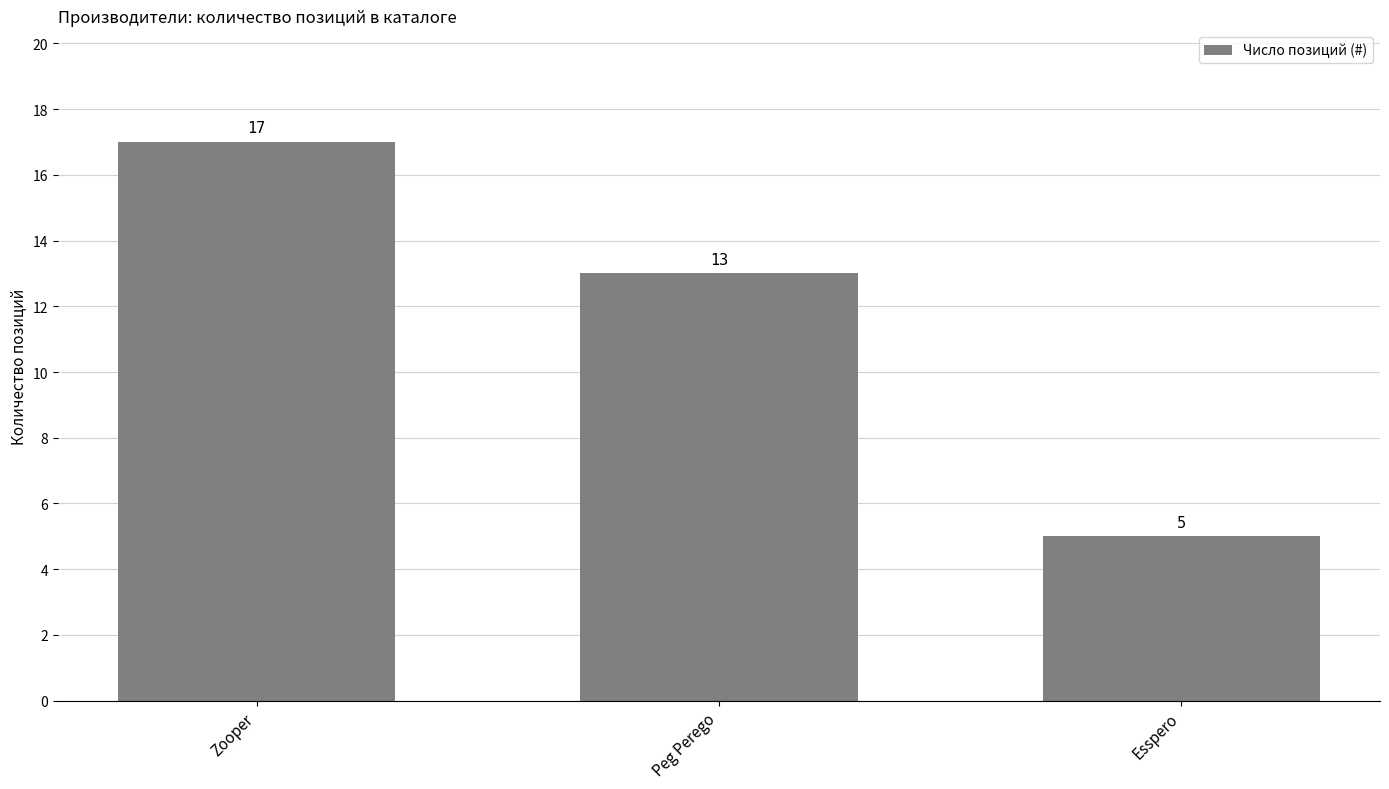

Reading left to right, list all the values displayed in this chart.

Zooper=17	Peg Perego=13	Esspero=5